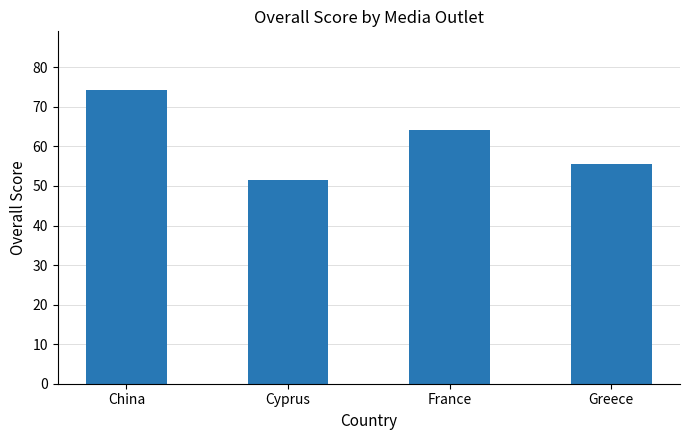

Does the chart contain any negative values?

No